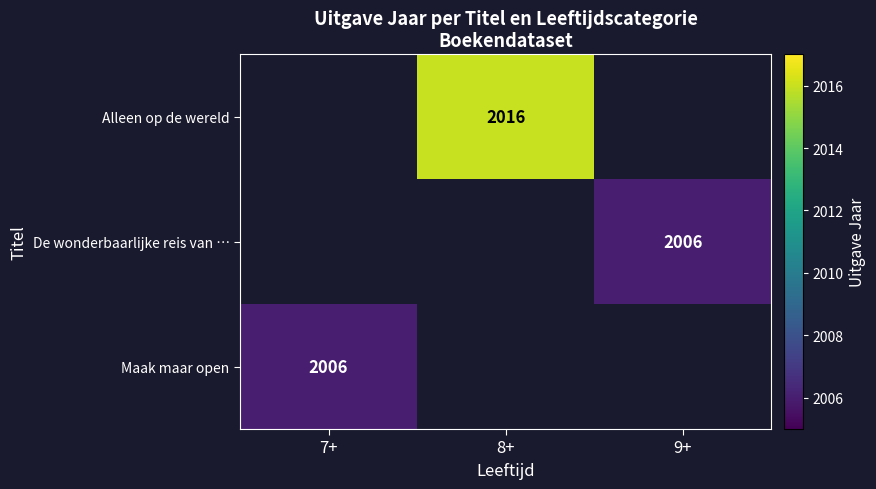

The value of Maak maar open at 7+ is 640. True or false?

False